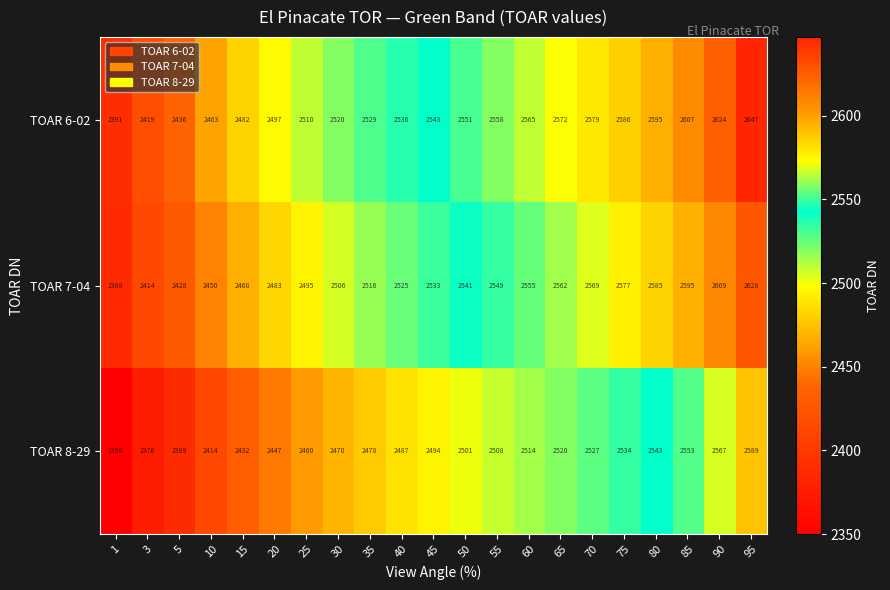

Count the number of data series in this chart.

3